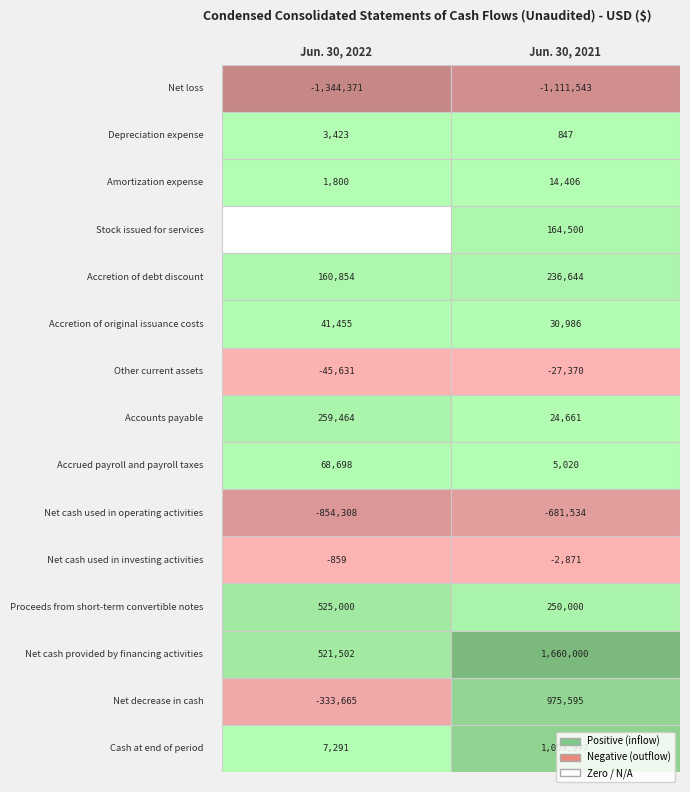

Rank the series by their average value, from lowest to highest.

Jun. 30, 2022, Jun. 30, 2021